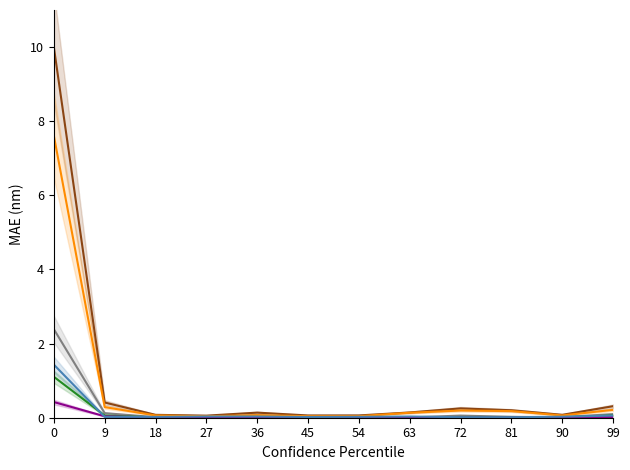

The value of 教育委員会(件数) at 9 is 0.0. True or false?

True